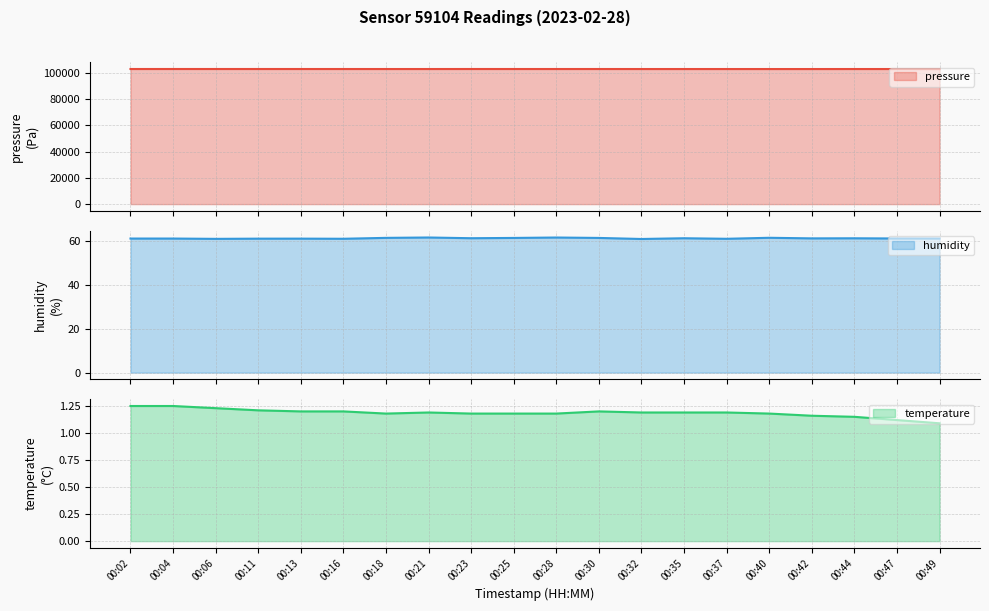

Which series has the largest total across all categories?

pressure